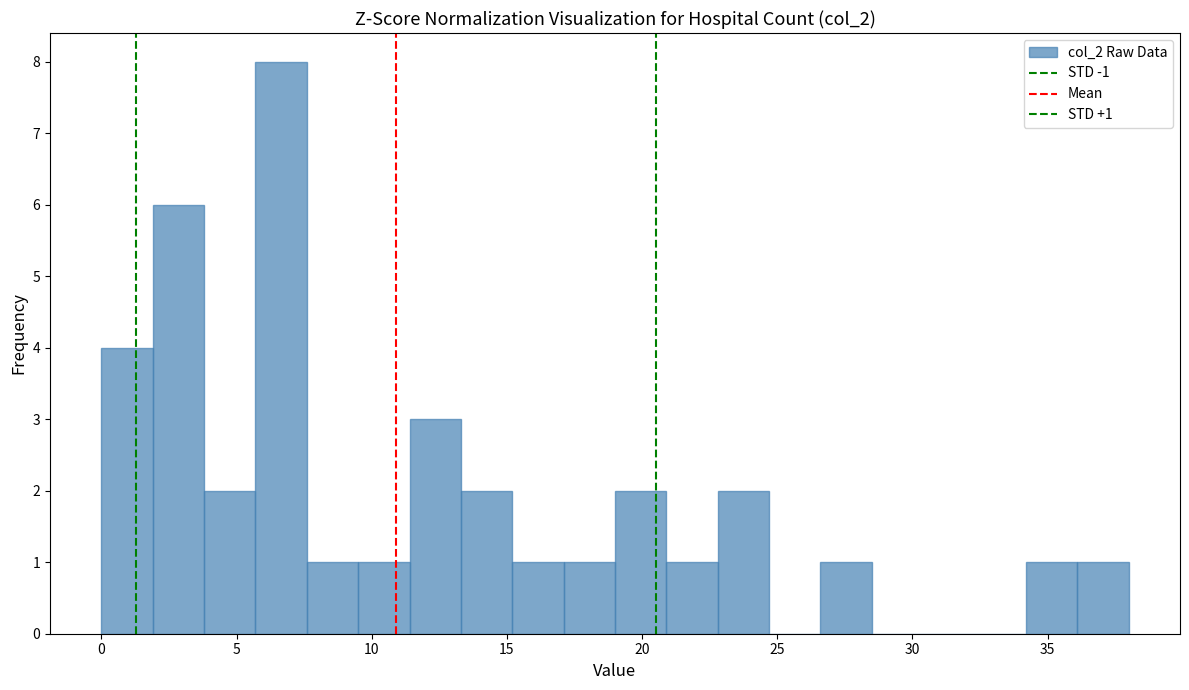

Read against the x-axis, roughly where is the centre of the tallest bar?

6.5